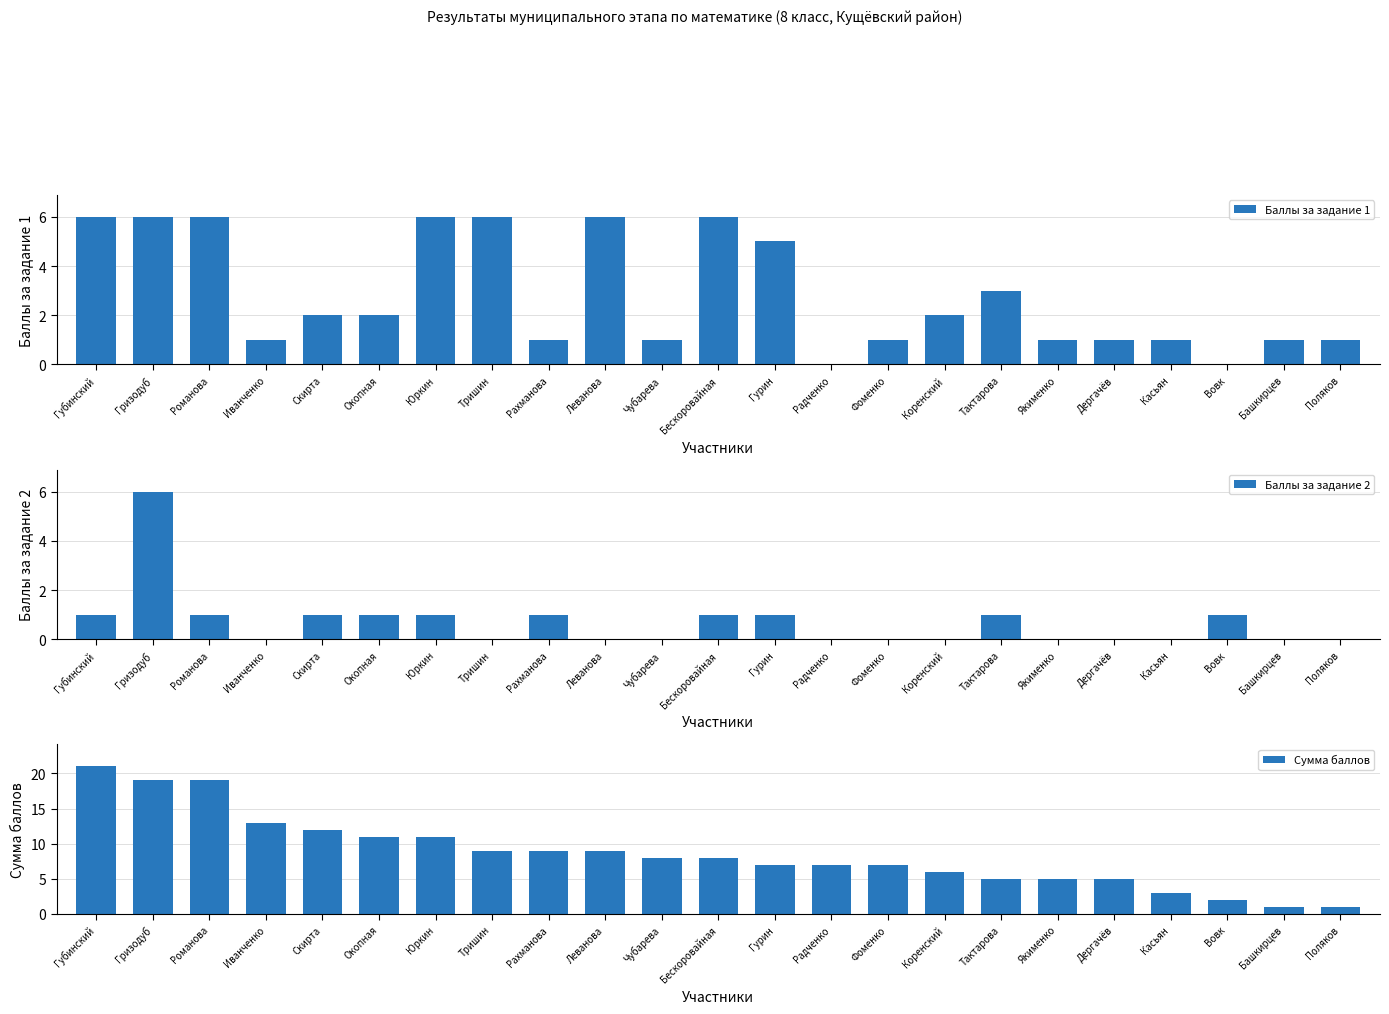

At which category is the sum across all series the highest?

Гризодуб